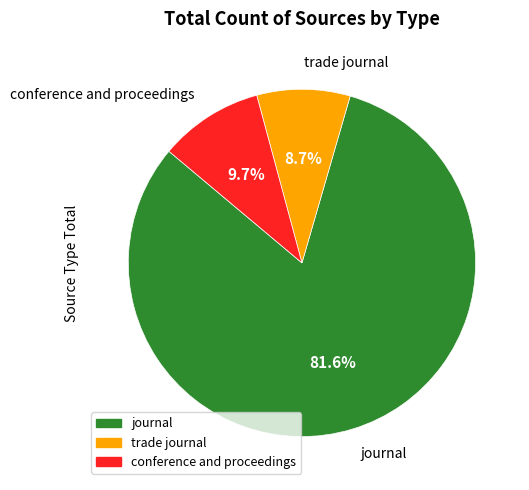

Rank the categories by value from highest to lowest.

journal, conference and proceedings, trade journal